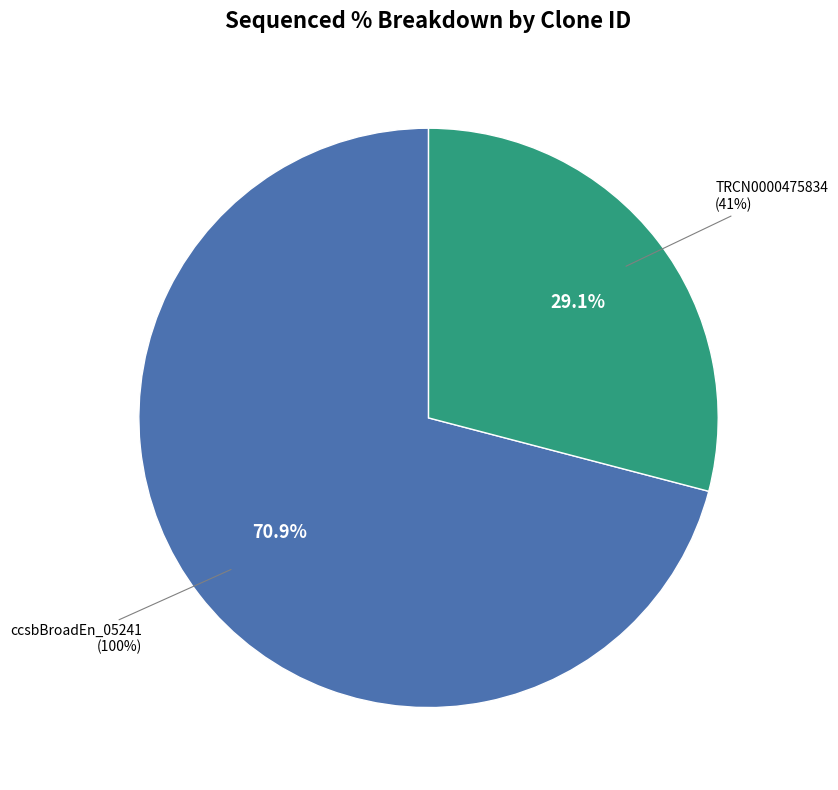

Between TRCN0000475834 and ccsbBroadEn_05241, which is larger?

ccsbBroadEn_05241